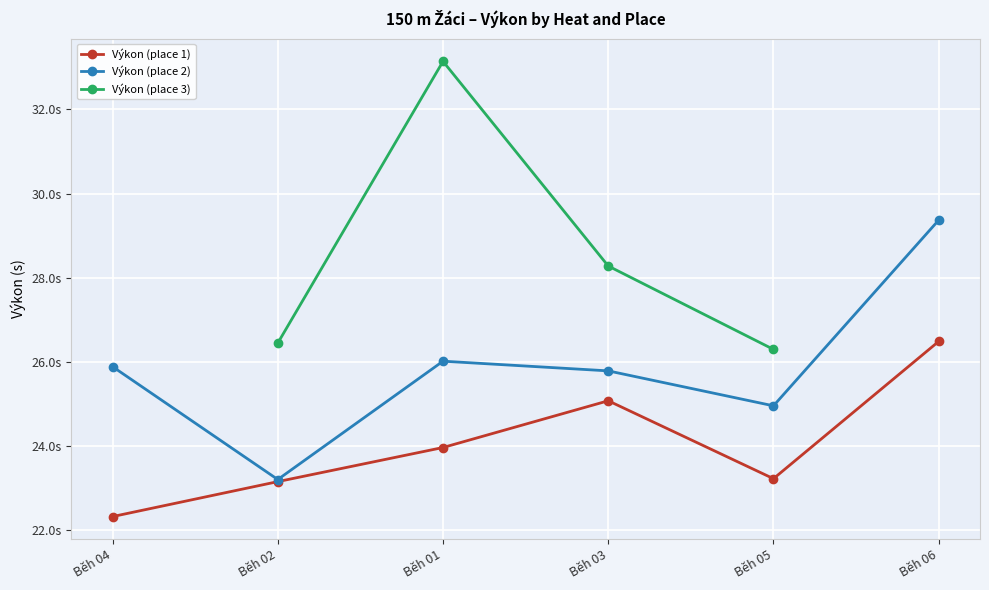

Rank the categories by Výkon (place 1) value from lowest to highest.

Běh 04, Běh 02, Běh 05, Běh 01, Běh 03, Běh 06